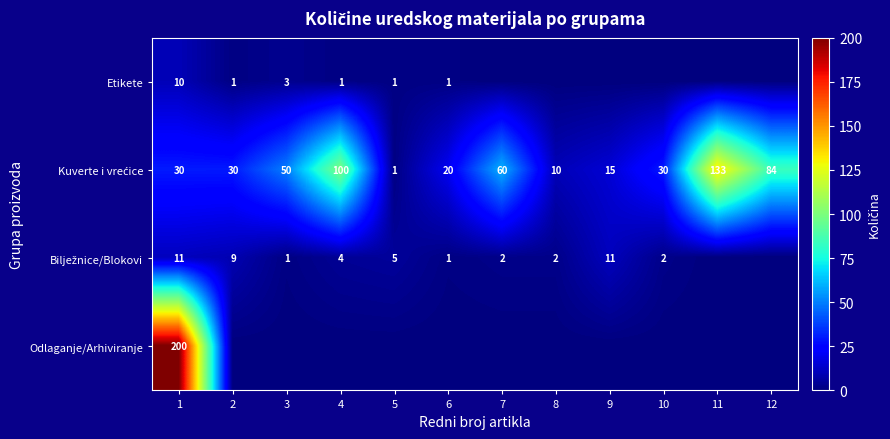

The value of Etikete at 5 is 1. True or false?

True